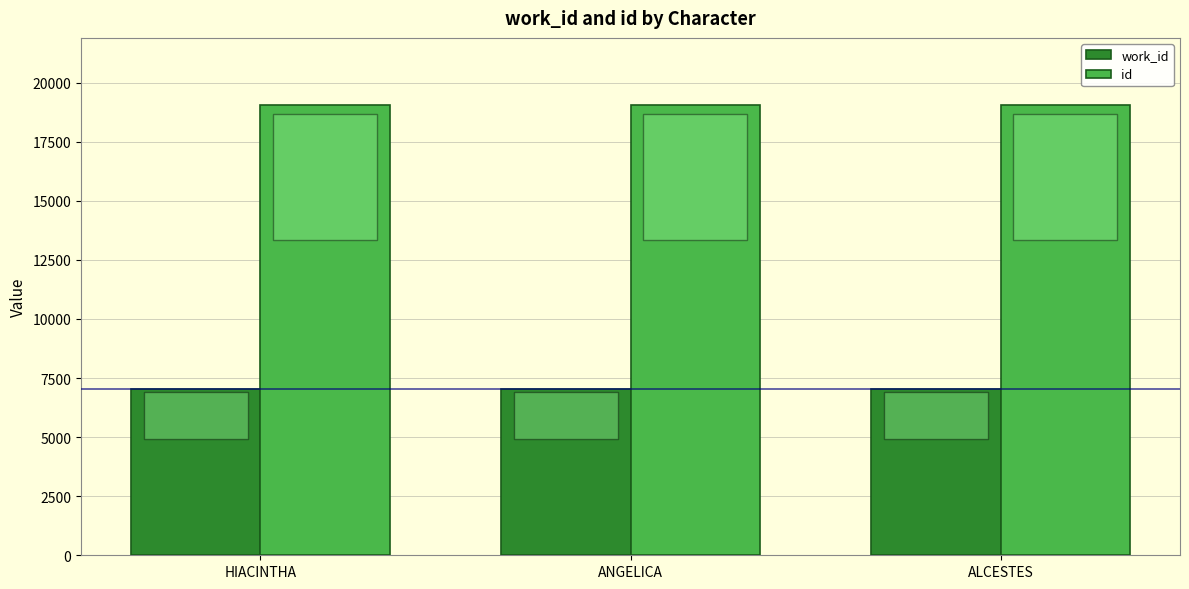

What is the difference between the highest and lowest values at ANGELICA?

11997